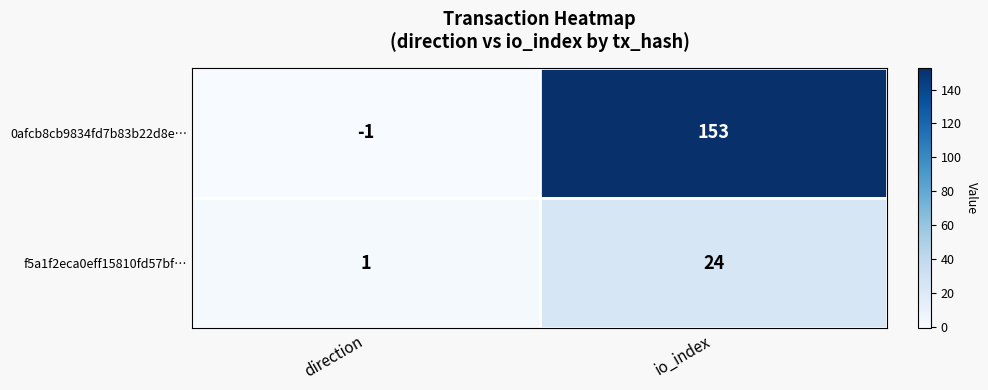

What is the total value across all series at io_index?

177